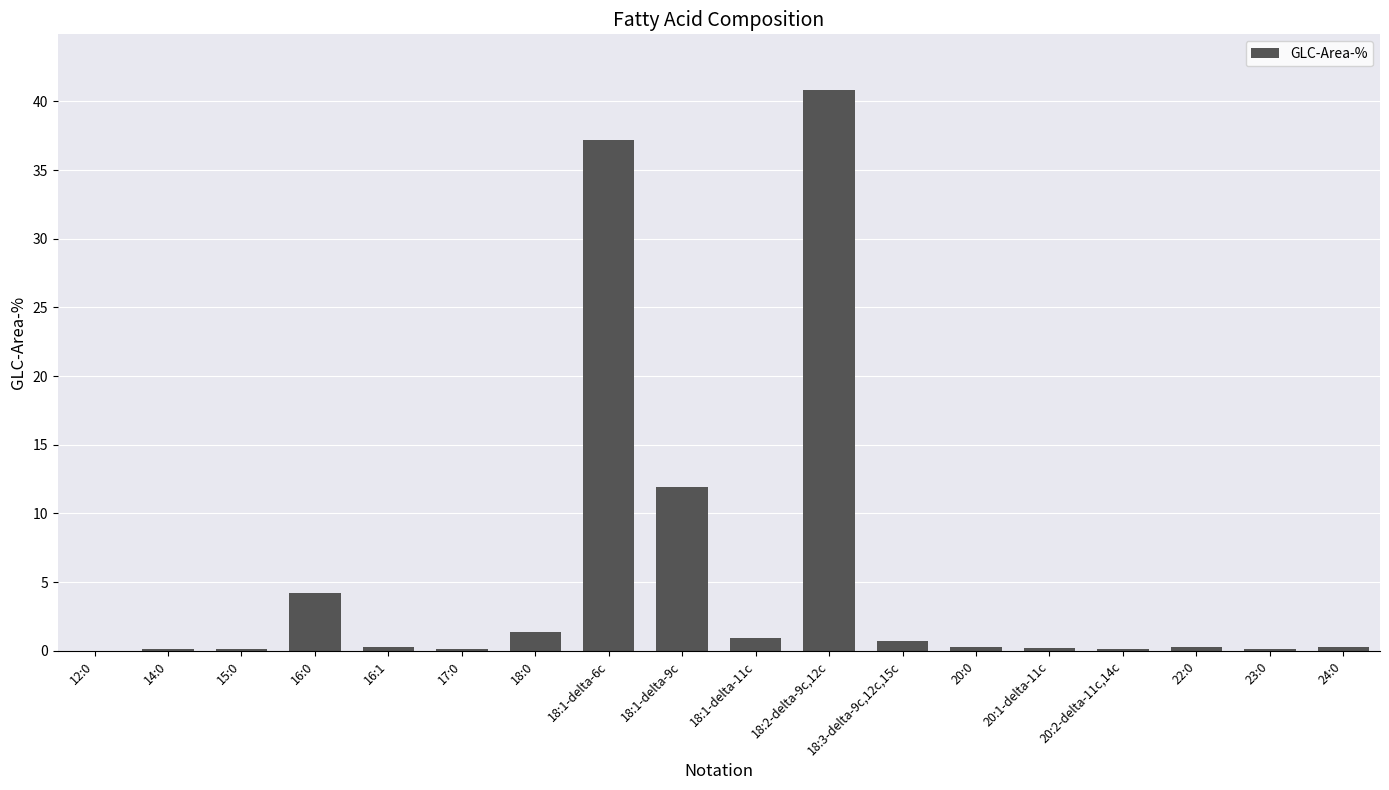

What is the difference between the values at 18:2-delta-9c,12c and 23:0?

40.7